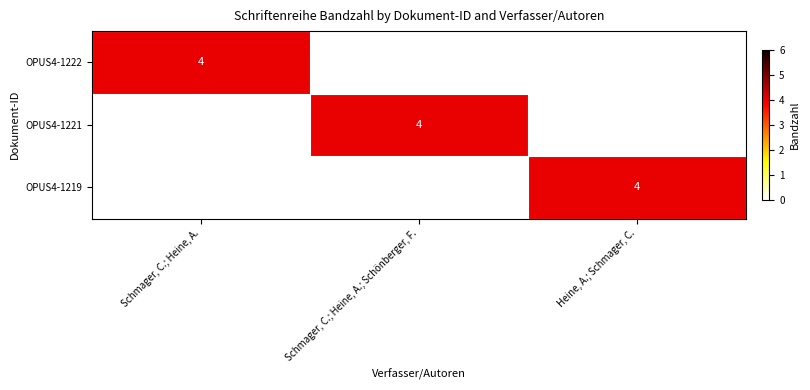

What is the greatest value displayed?

4